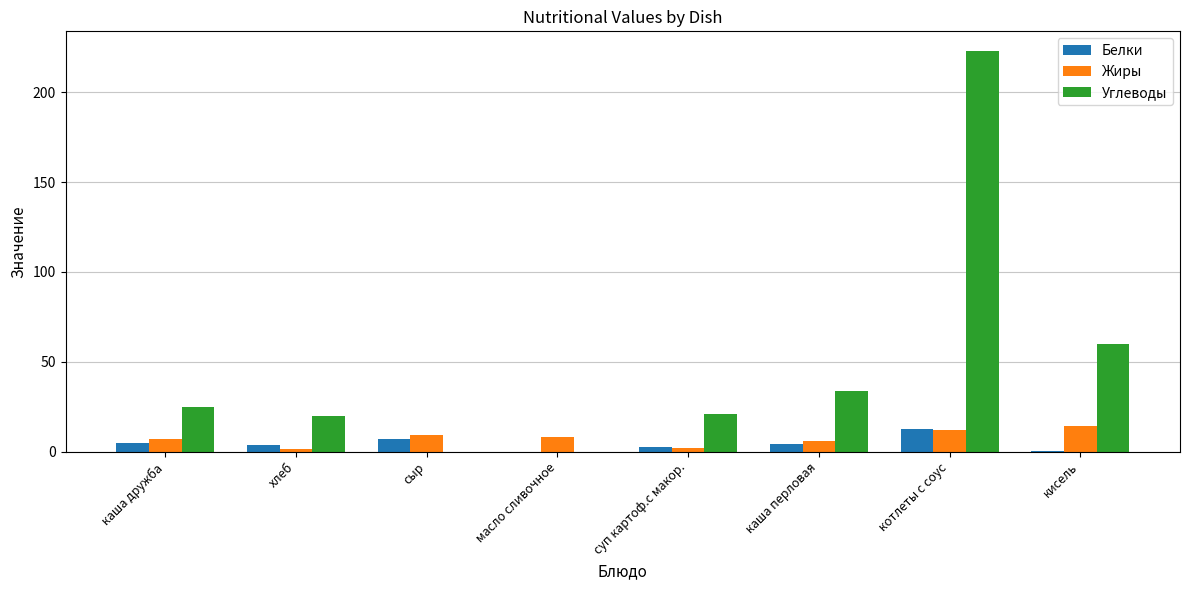

The Жиры series shows 6.9 at каша дружба. True or false?

True